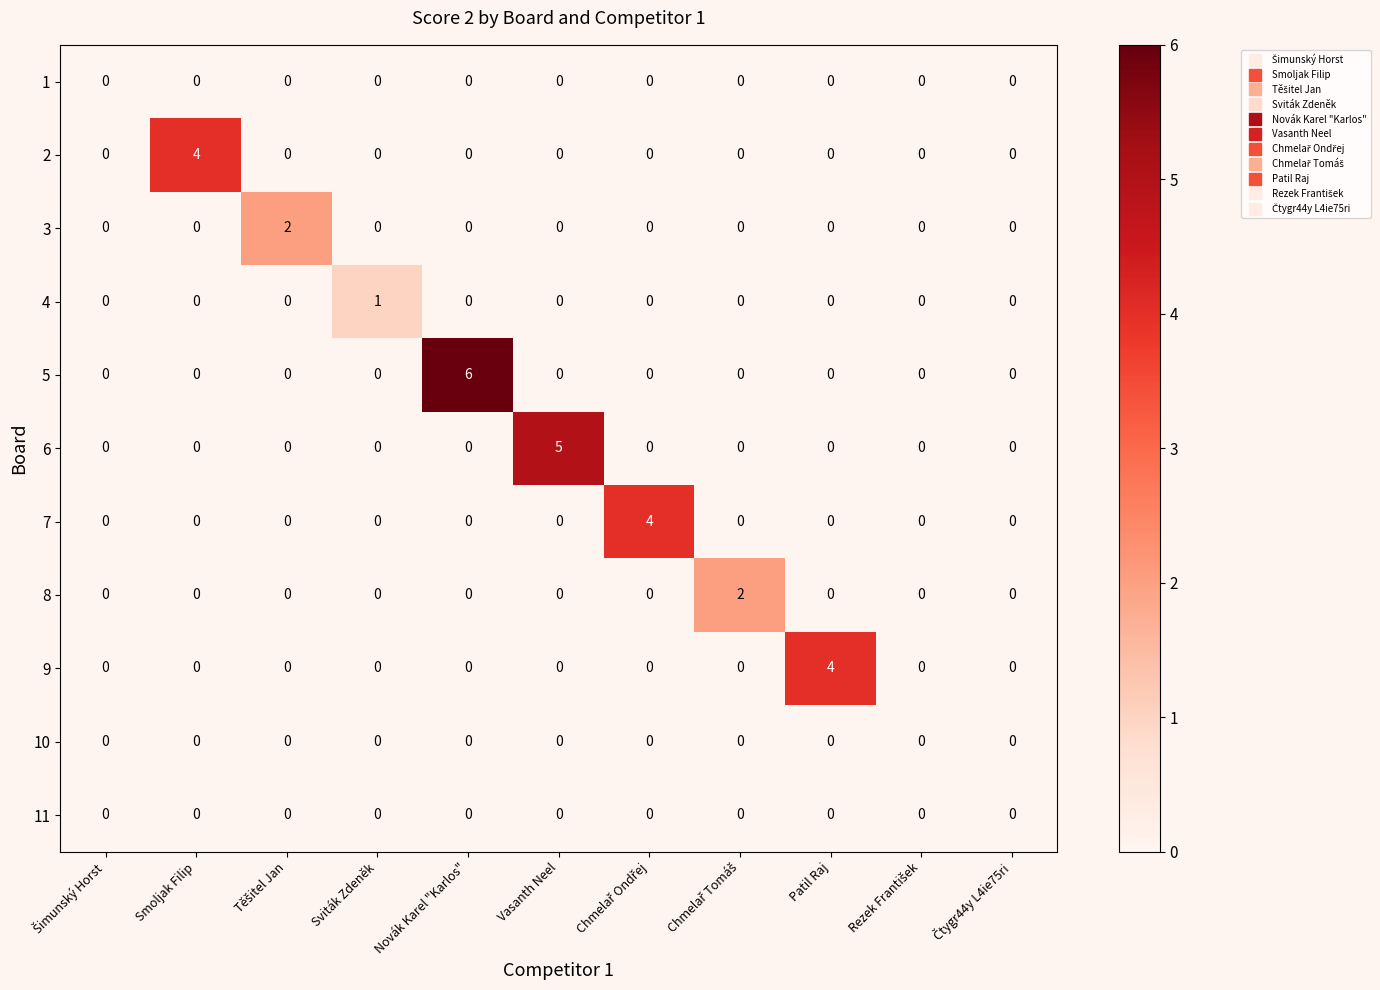

At which category does the chart reach its peak across all series?

Novák Karel "Karlos"